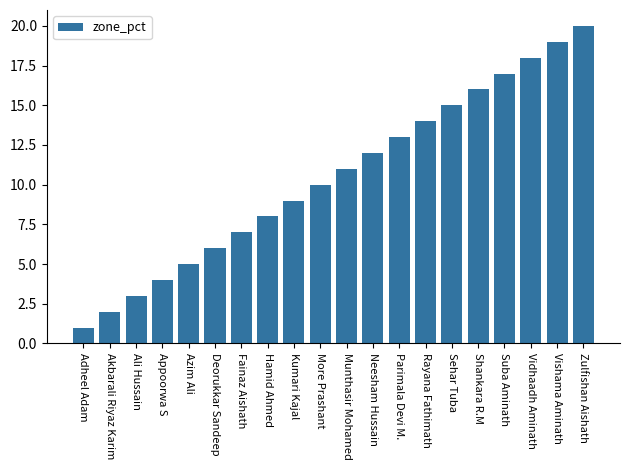

What value does the data have at Parimala Devi M.?

13